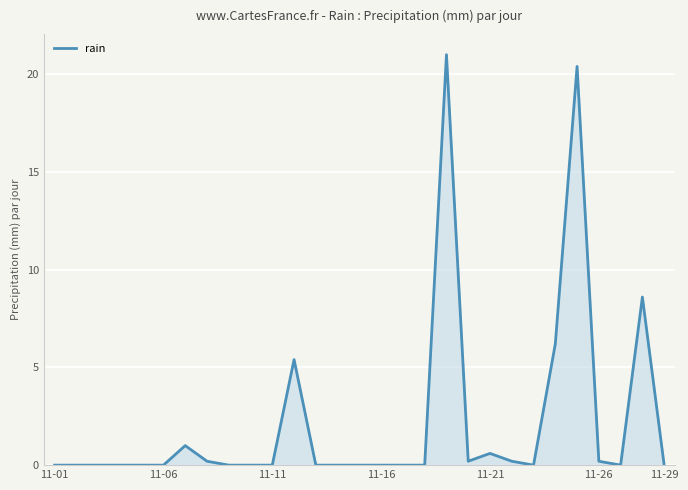

What is the difference between the maximum and minimum values?

21.0